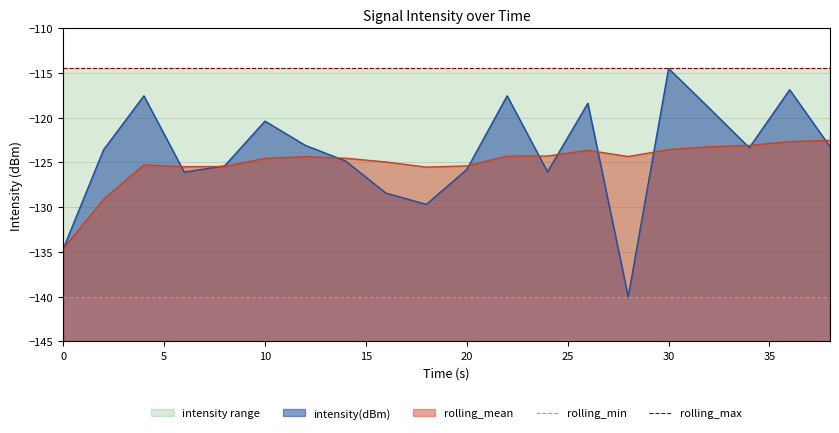

The value of intensity(dBm) at 10 is -120.4. True or false?

True